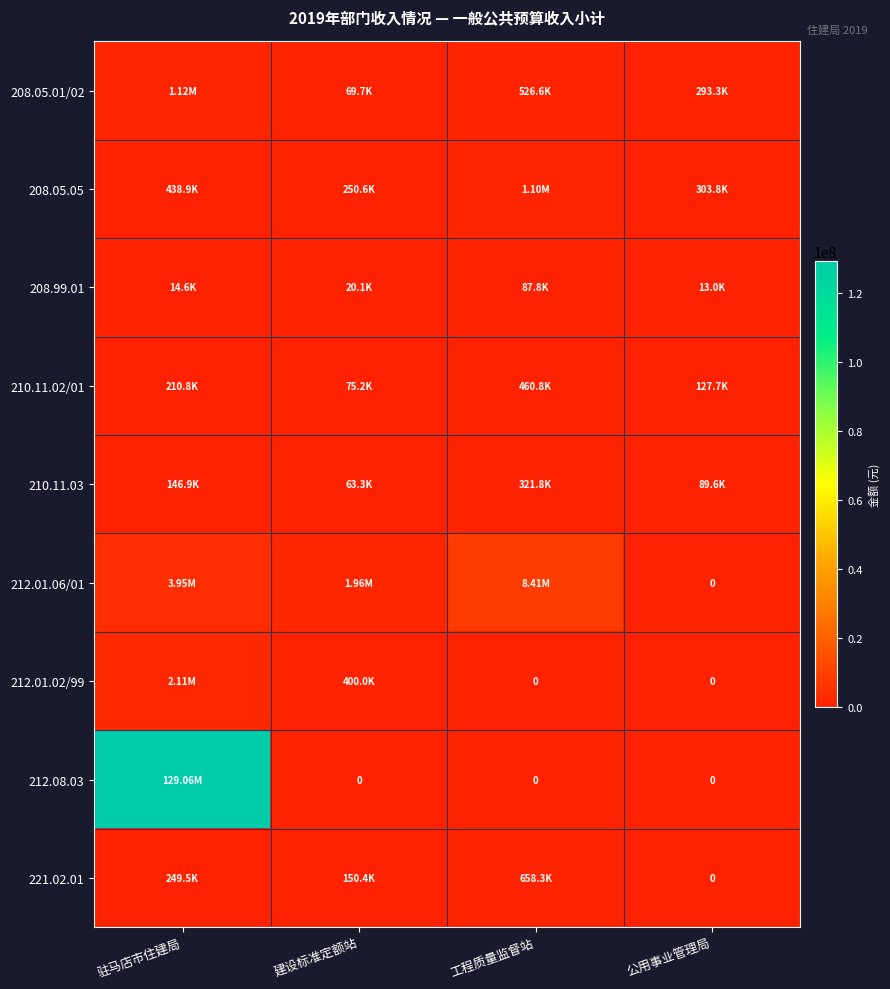

At which label is 210.11.03 closest to 192516?

驻马店市住建局